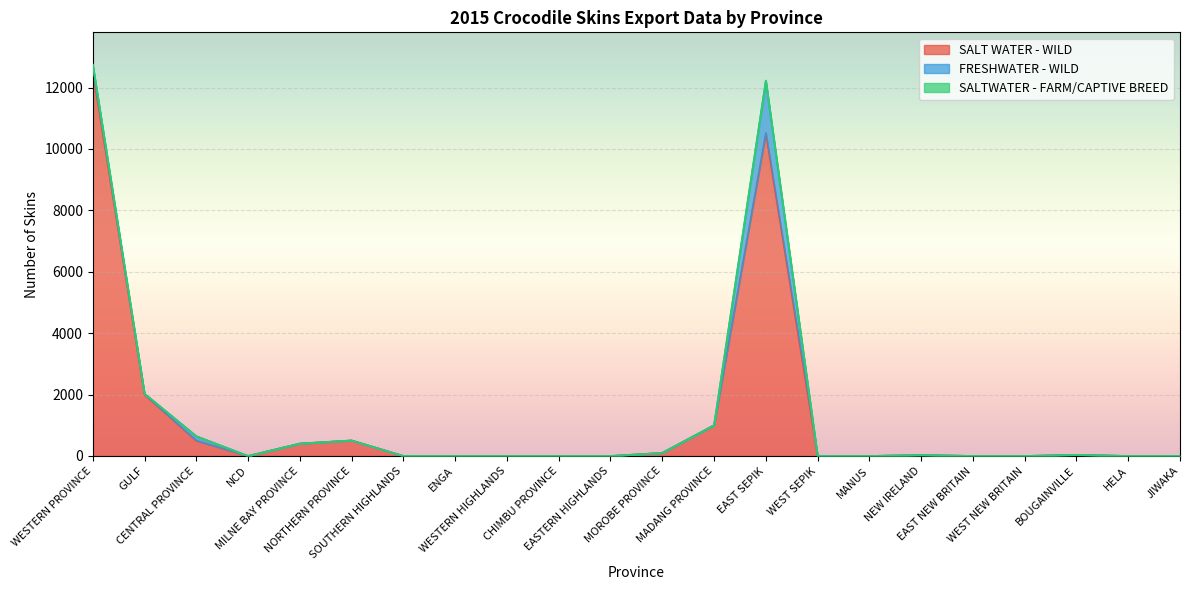

What is the highest value of the SALTWATER - FARM/CAPTIVE BREED series?

9